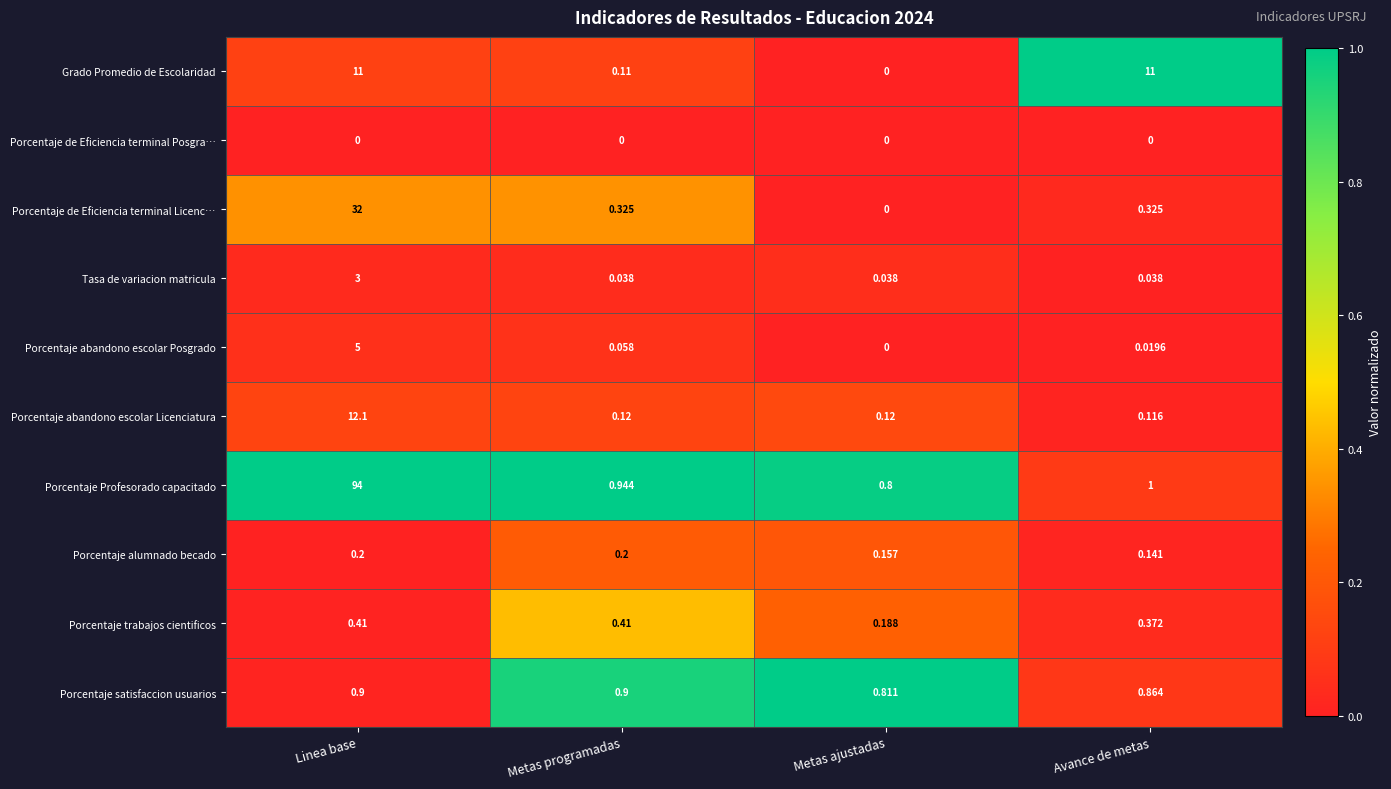

Count the number of data series in this chart.

10